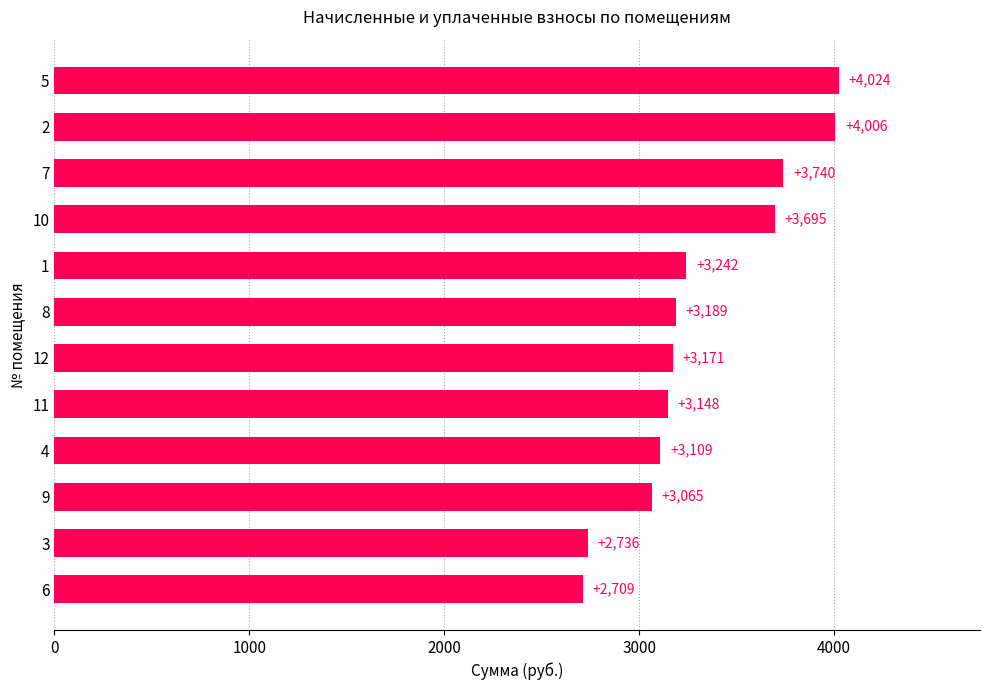

How many series are shown in this chart?

1